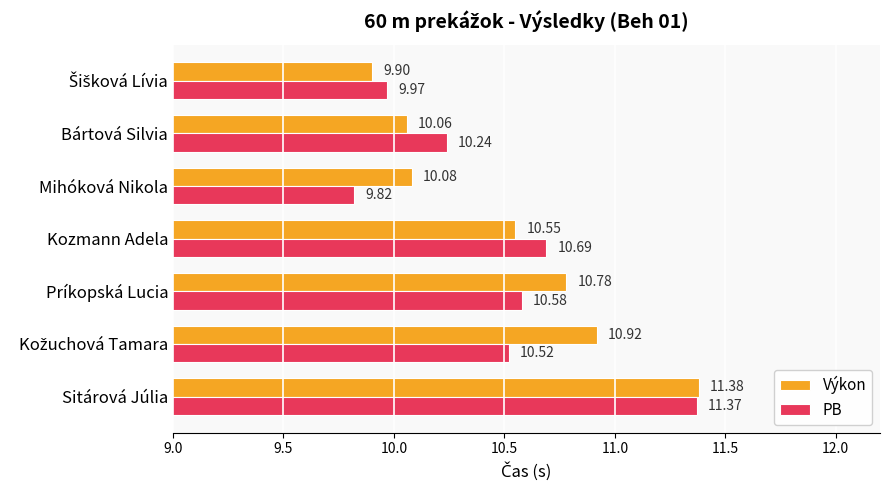

Which category has the highest value in the PB series?

Sitárová Júlia